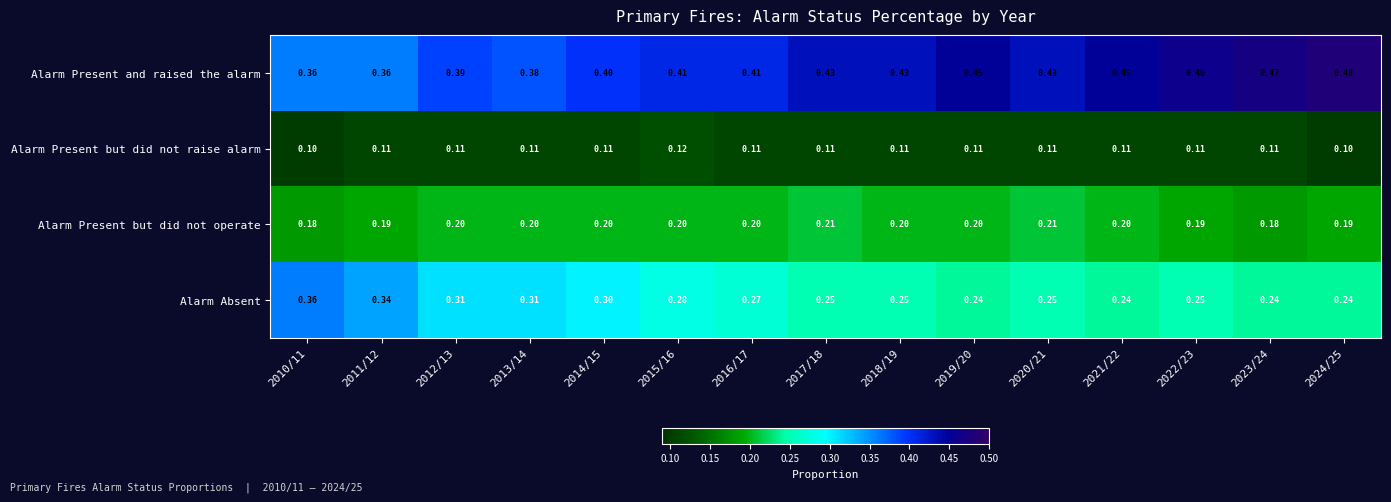

Which series changed the most between 2015/16 and 2017/18?

Alarm Absent